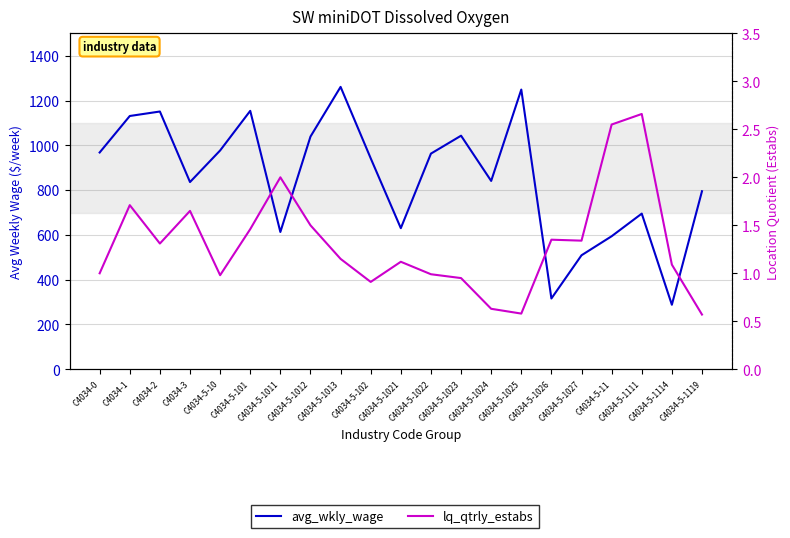

True or false: avg_wkly_wage and lq_qtrly_estabs cross at least once.

False